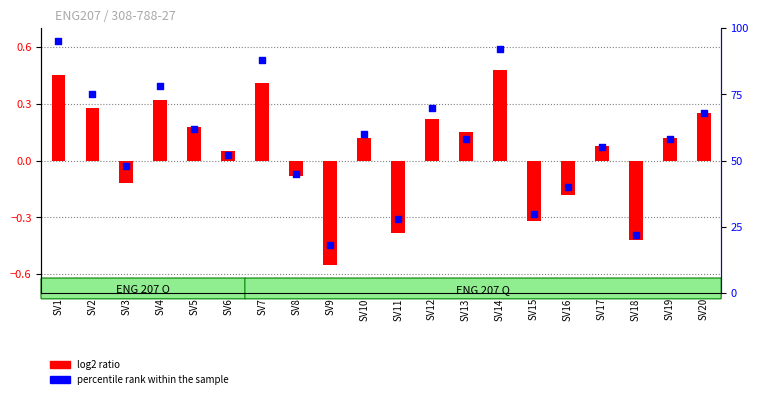

Which has a higher value, SV9 or SV1?

SV1